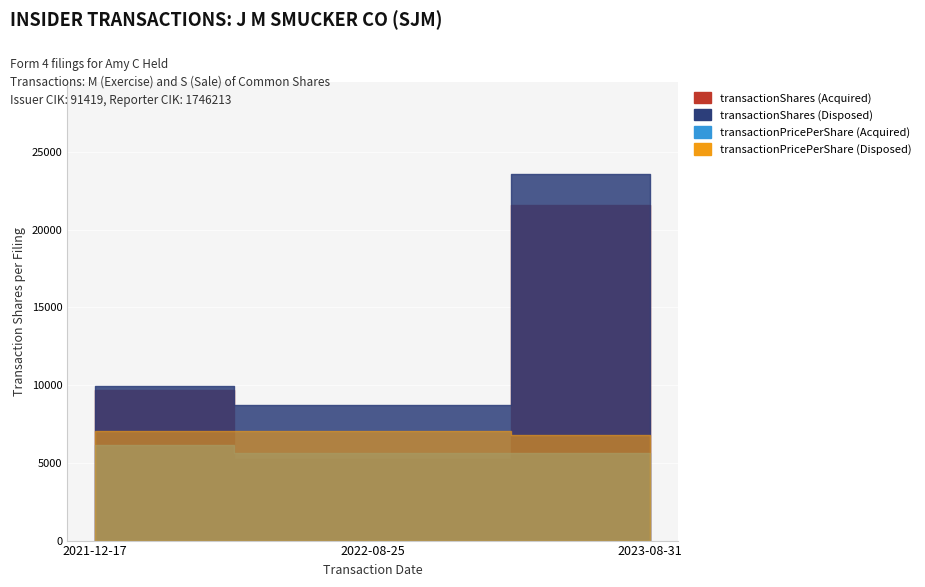

At which category is the sum across all series the highest?

2023-08-31